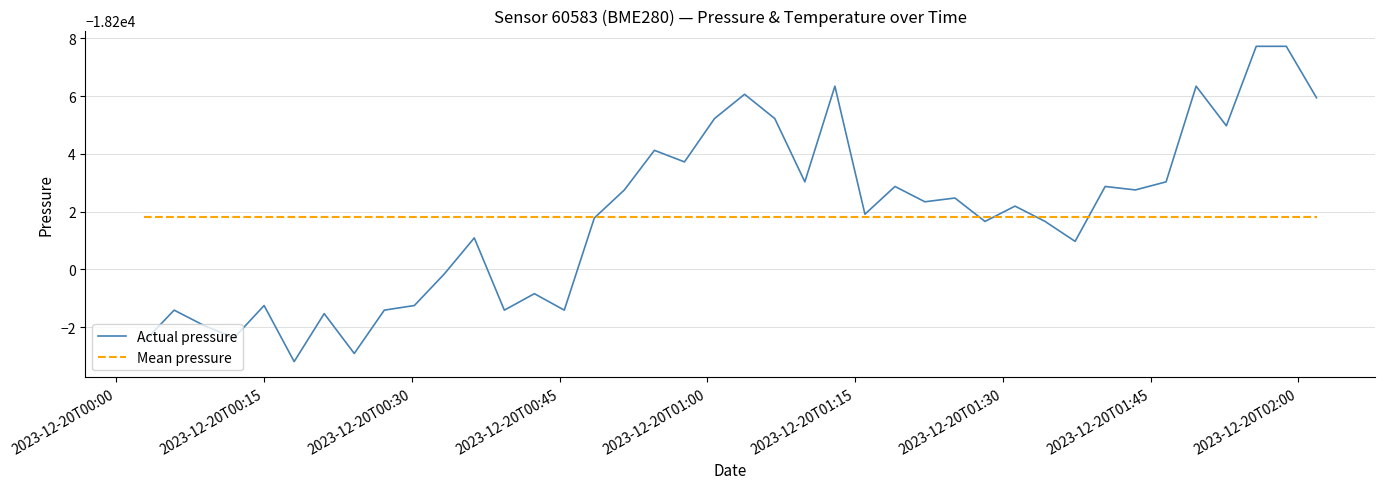

What are all the series names shown in the legend?

Actual pressure, Mean pressure